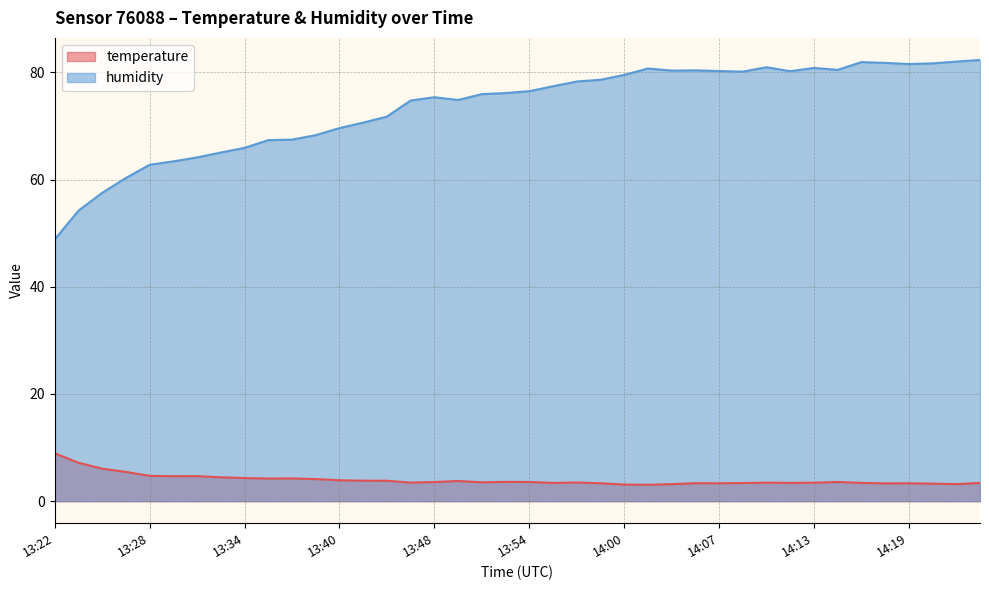

Where is the first local maximum for temperature?

13:31